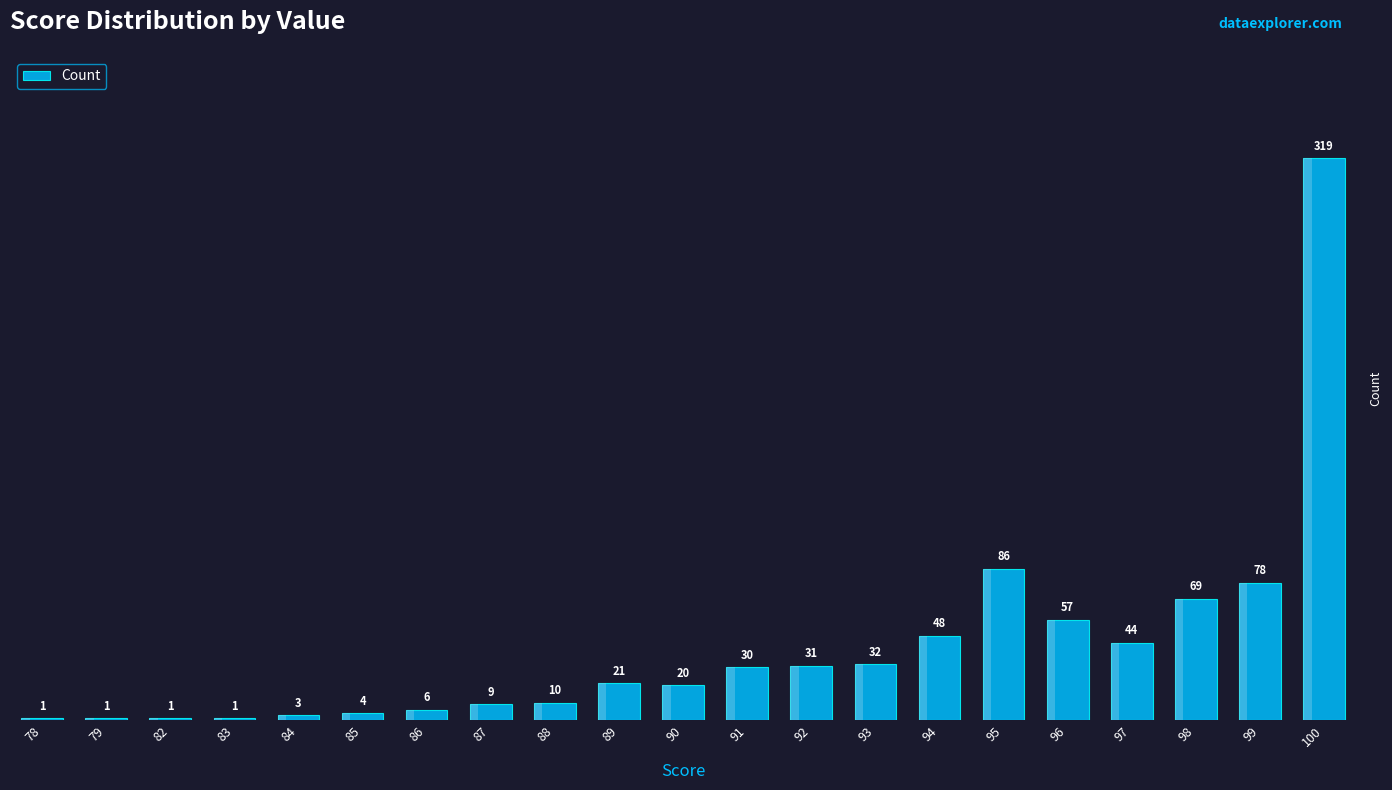

What is the greatest value displayed?

319